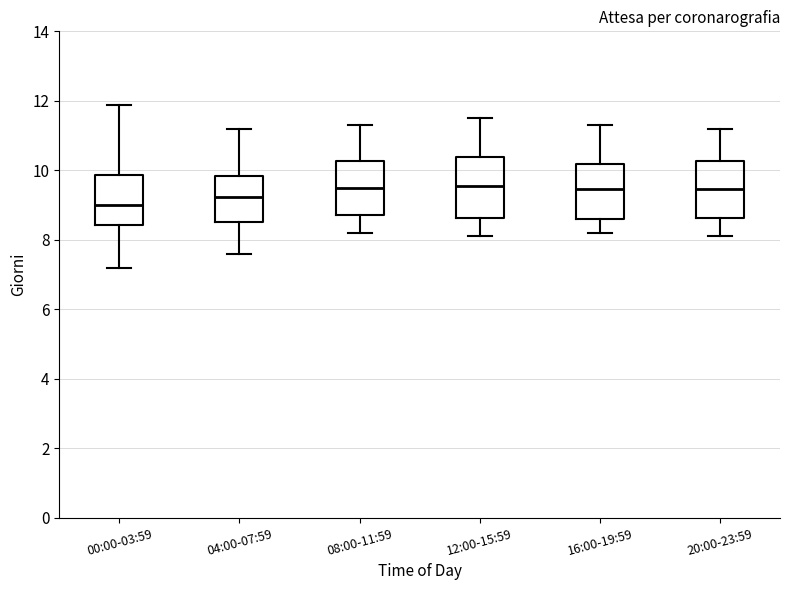

Which box's median line is the lowest?

00:00-03:59